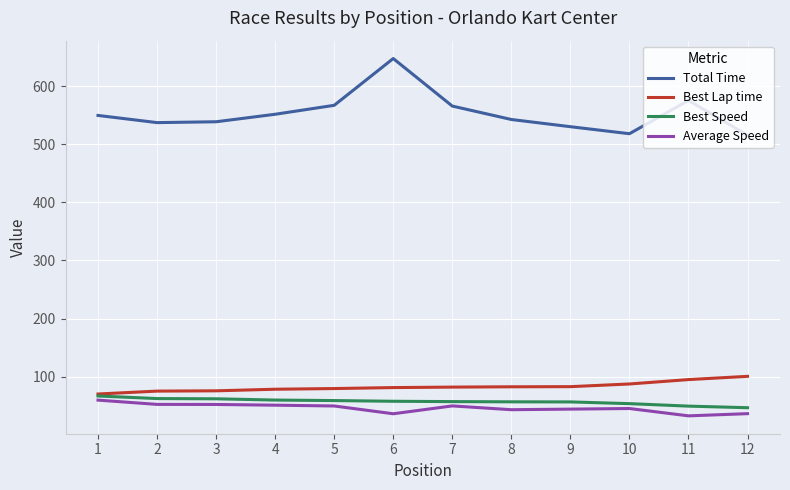

Which series has the widest spread of values?

Total Time